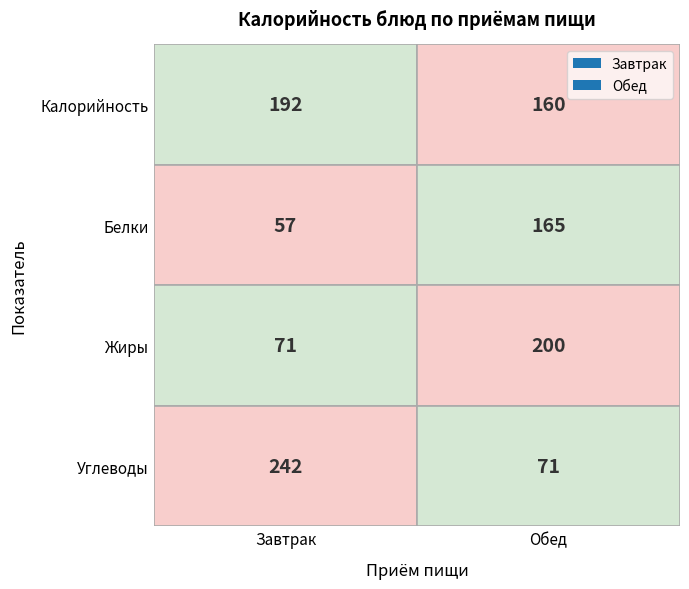

What is the sum of the Завтрак values at 2 and 3?

313